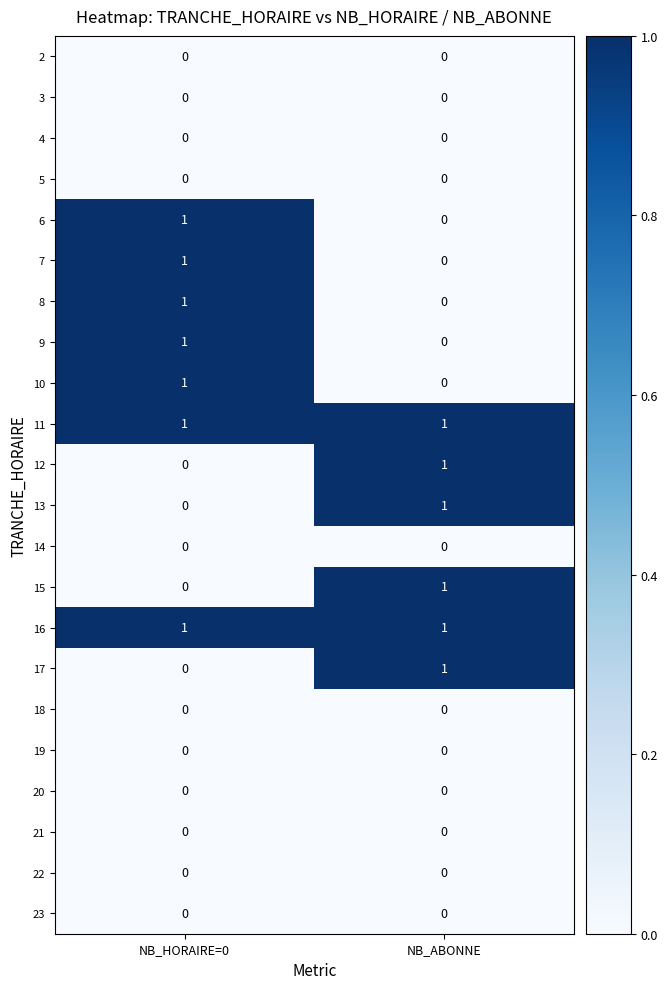

Rank the categories by 10 value from highest to lowest.

NB_HORAIRE=0, NB_ABONNE